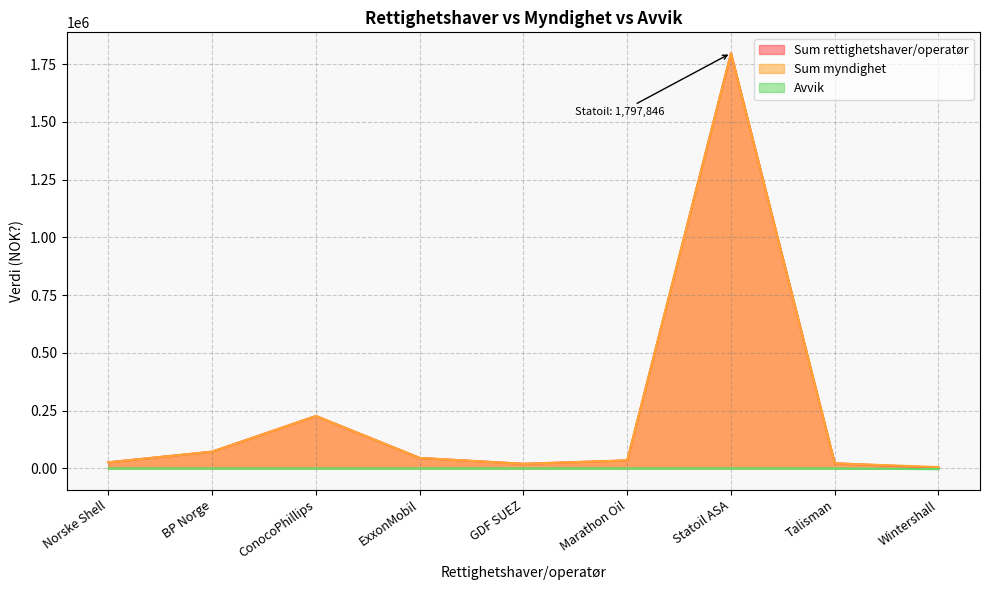

Count the number of categories in the chart.

9